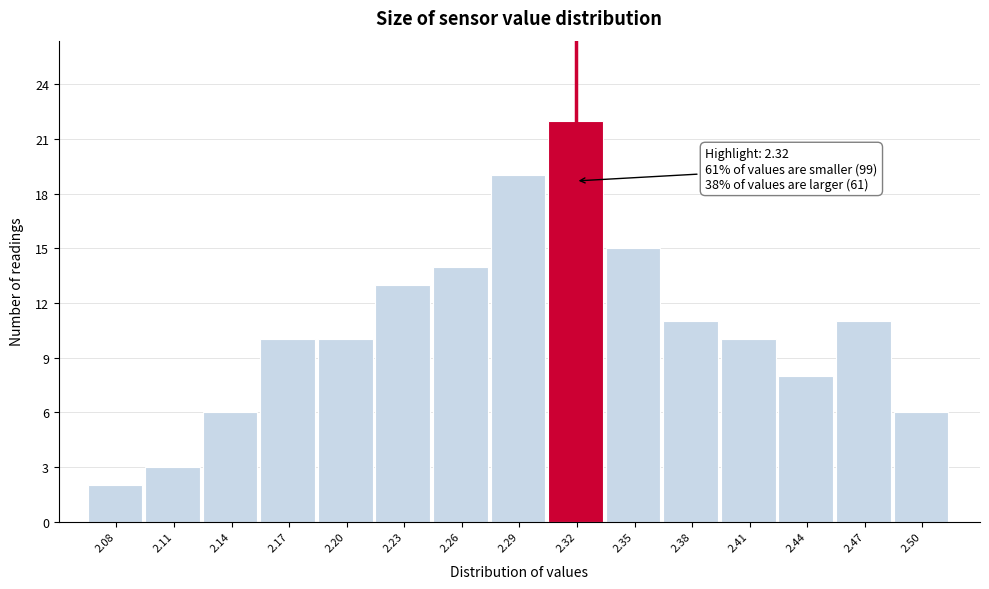

Over which range of the x-axis is the bar tallest?

2.305 to 2.335